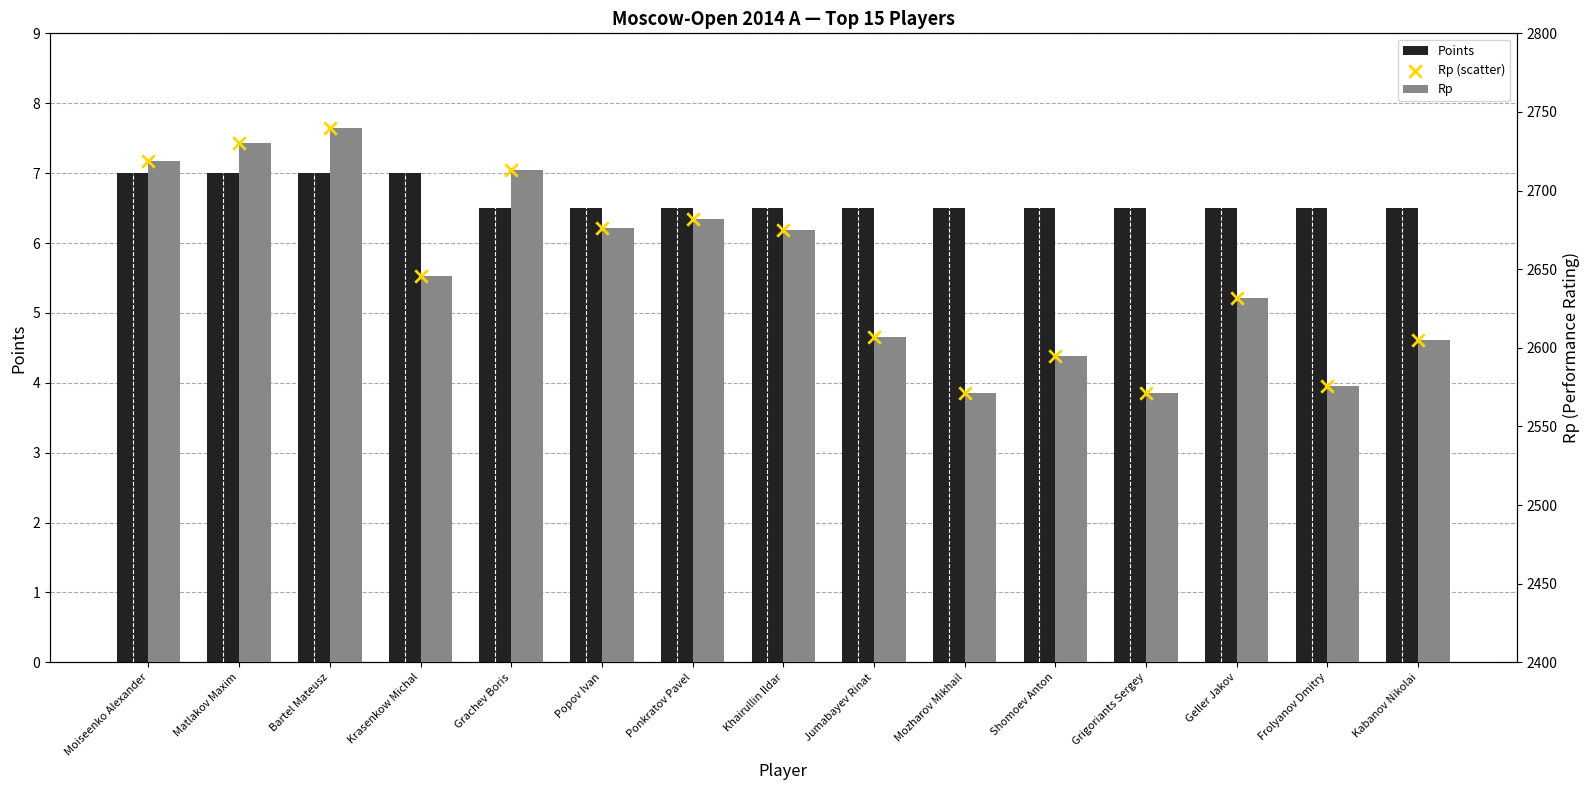

Which series contains the highest Y value?

Rp